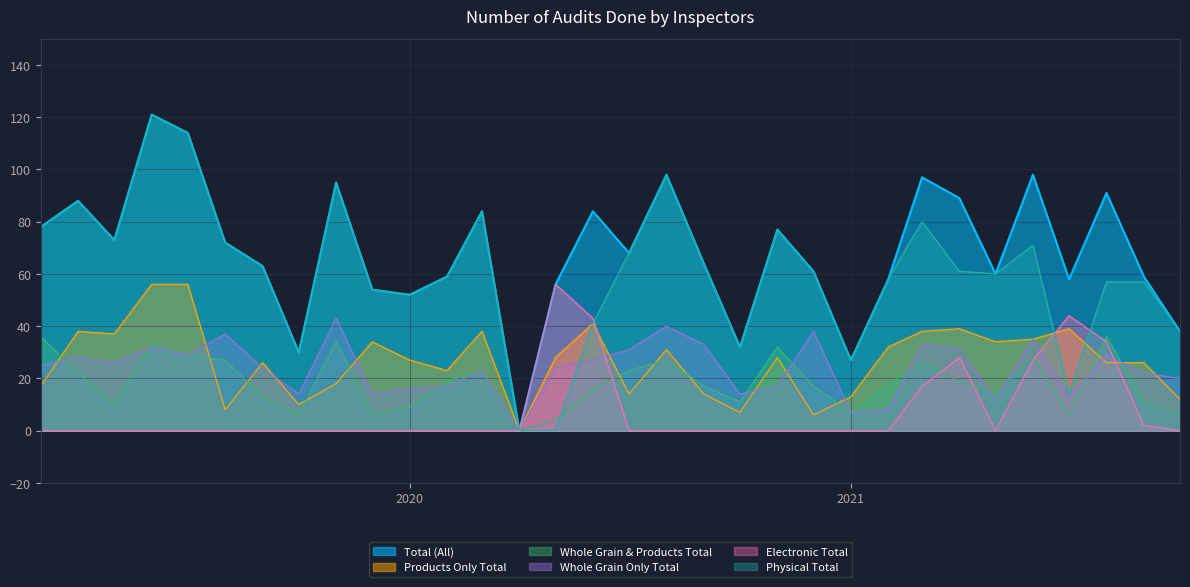

At which label does Total (All) first exceed 68?

2019-03